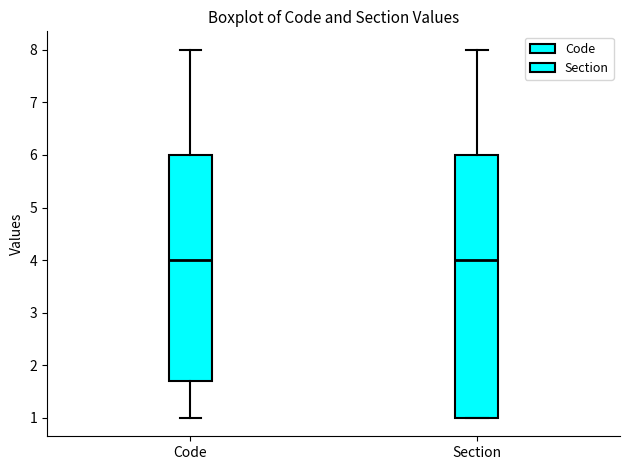

Where does the upper whisker of the box for Section end on the y-axis? The values are not printed on the chart, so give them approximately, as read against the axis.

8.0